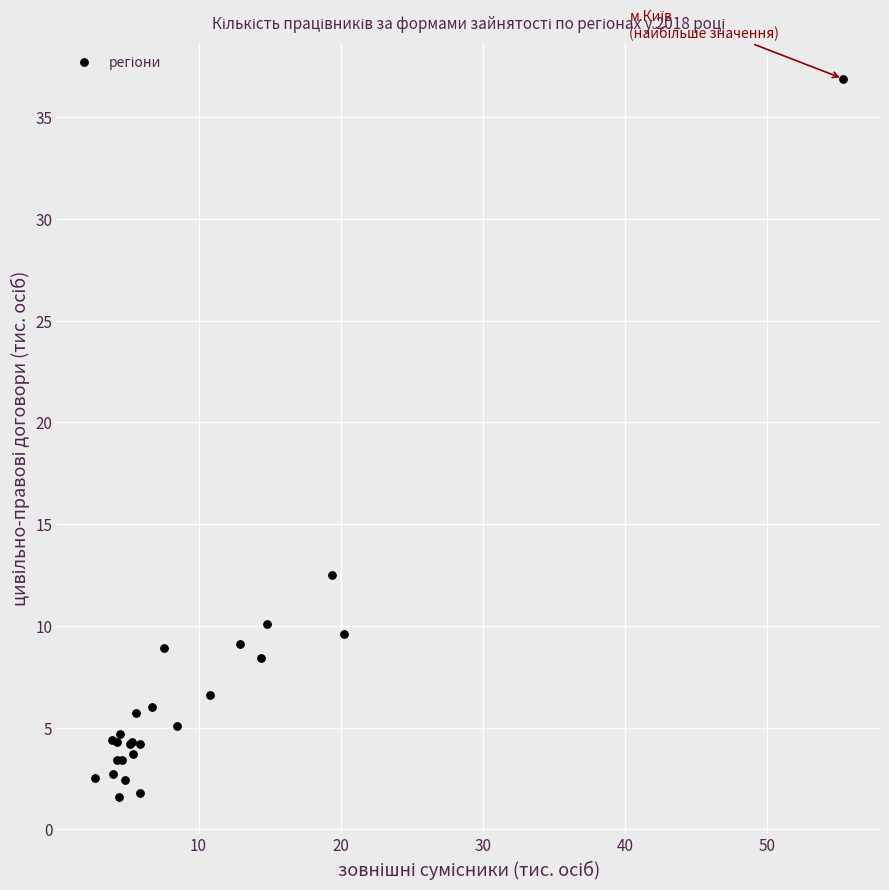

What Y value in the scatter plot is closest to 19?

12.5